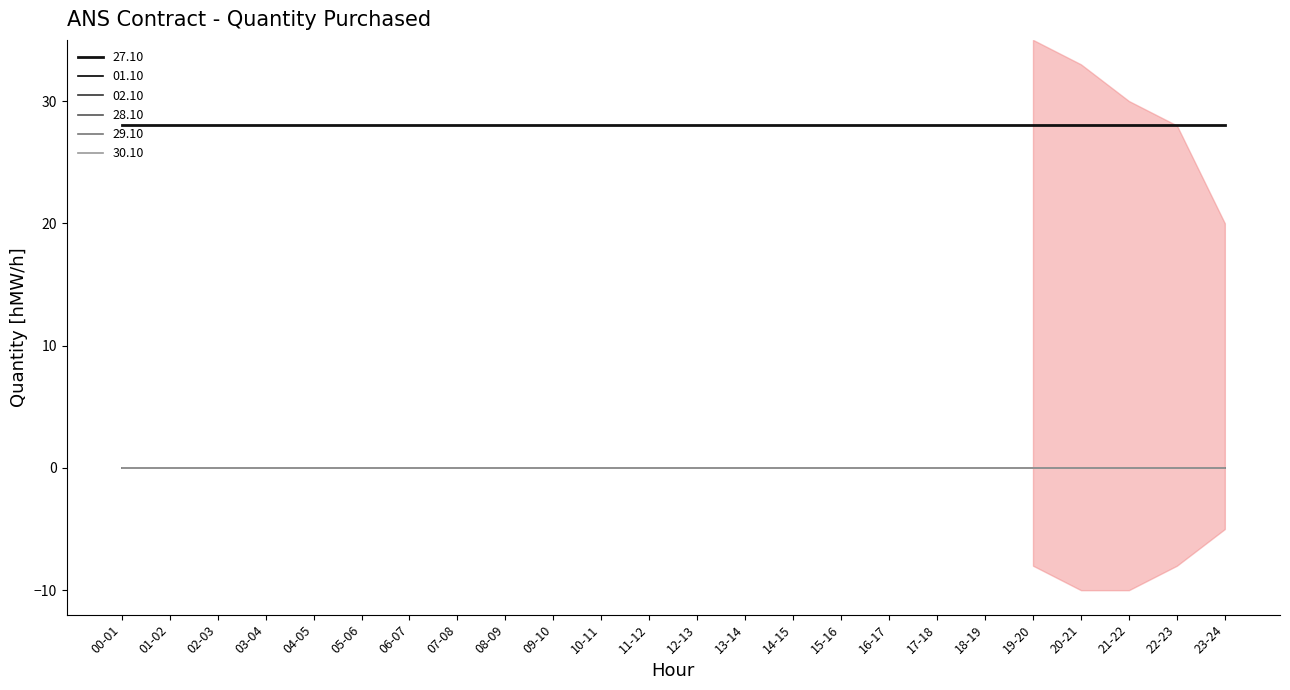

Does the chart have visible grid lines?

No